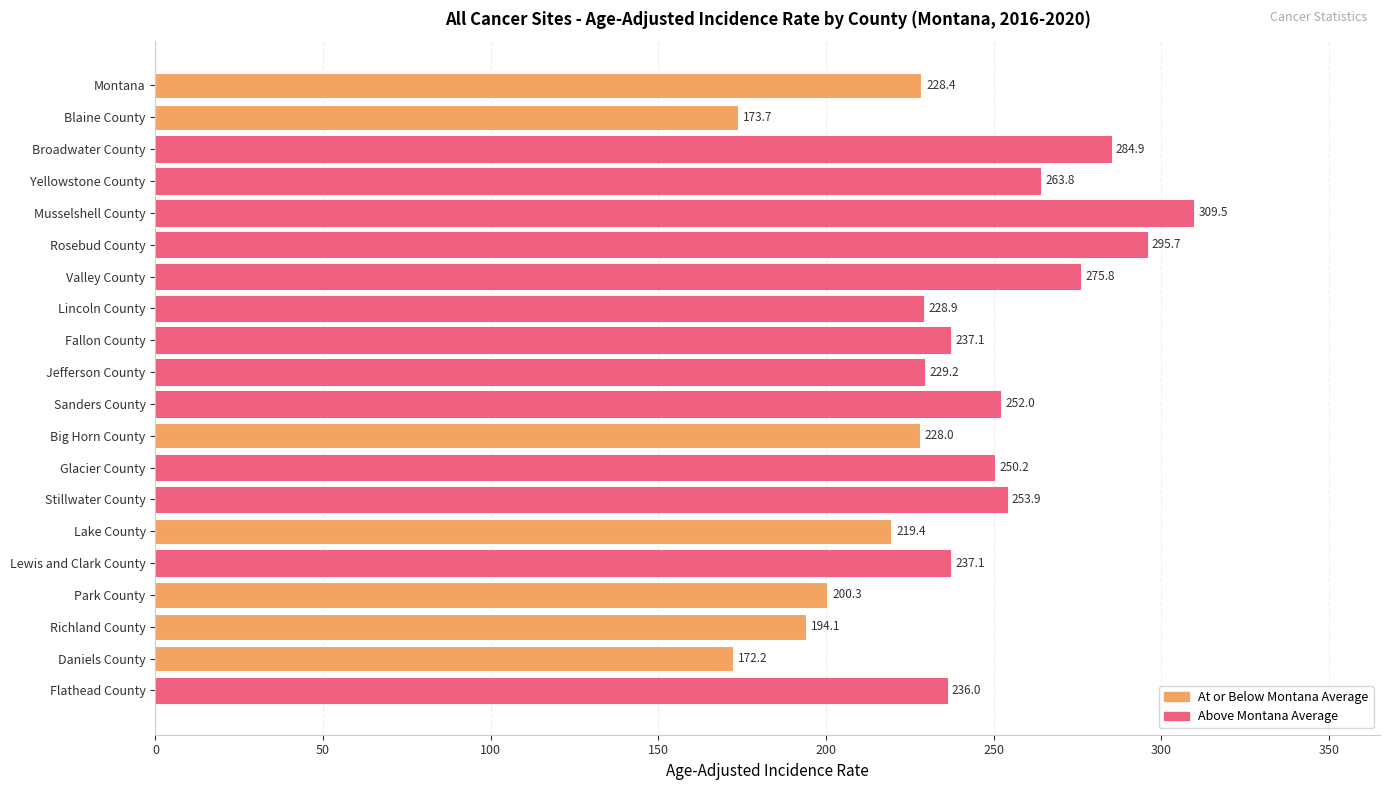

How many bars are there in total?

20